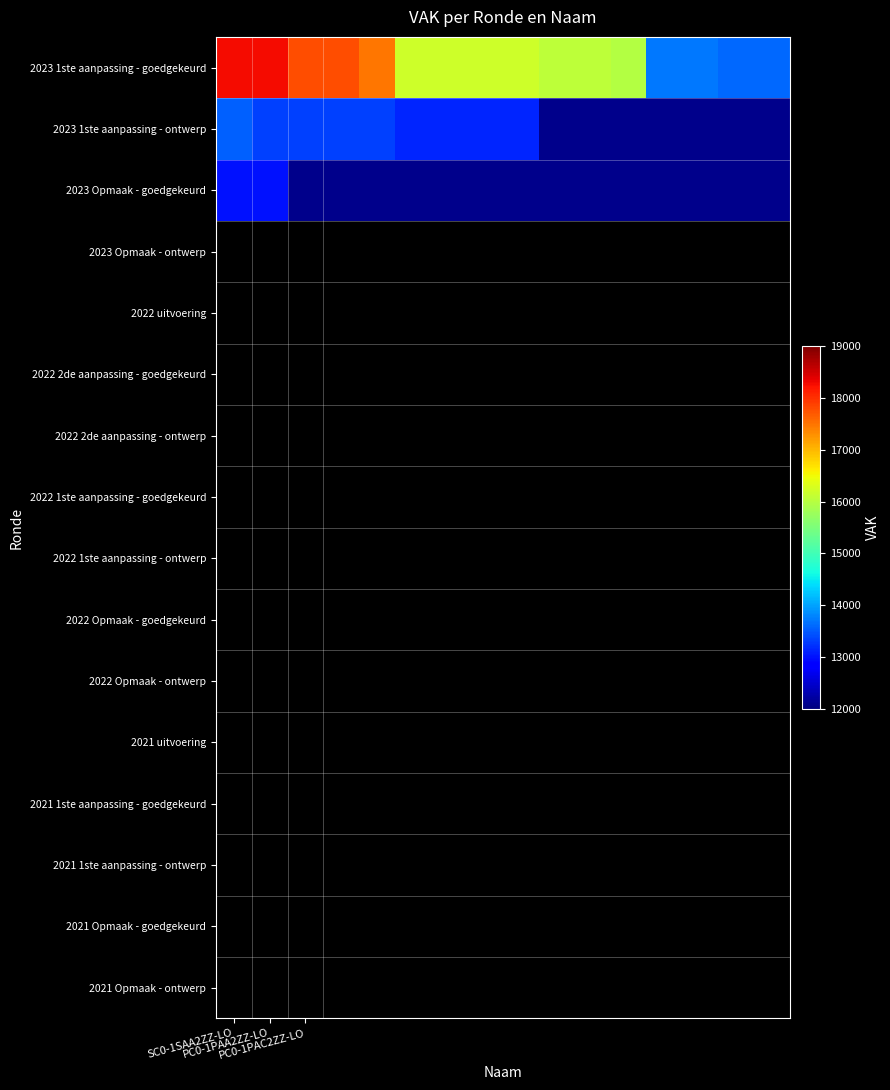

What is the maximum value for 2023 Opmaak - goedgekeurd?

13006.0